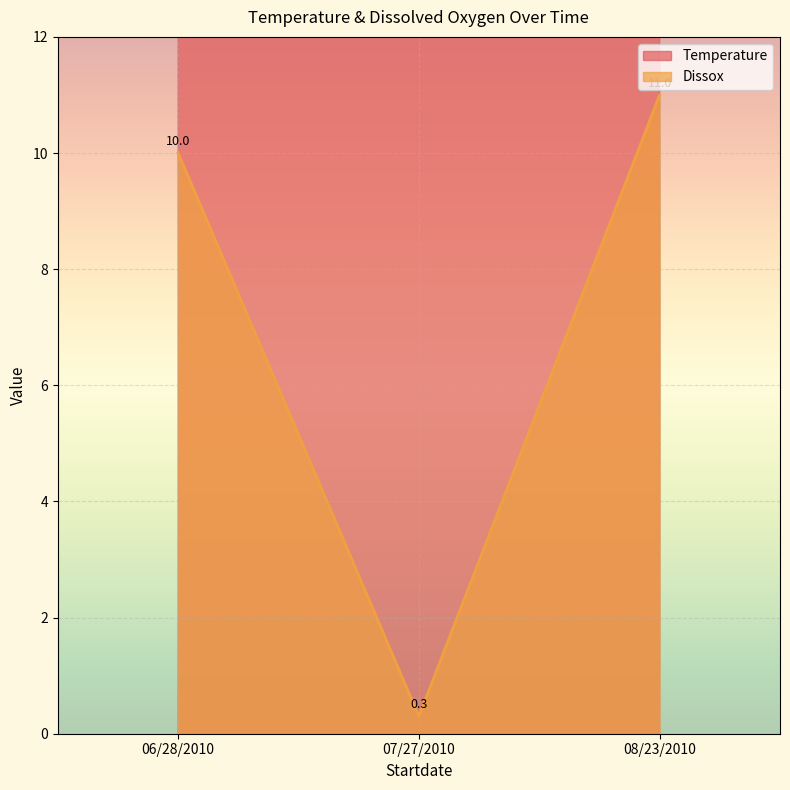

Which category has the highest value in the Temperature series?

08/23/2010